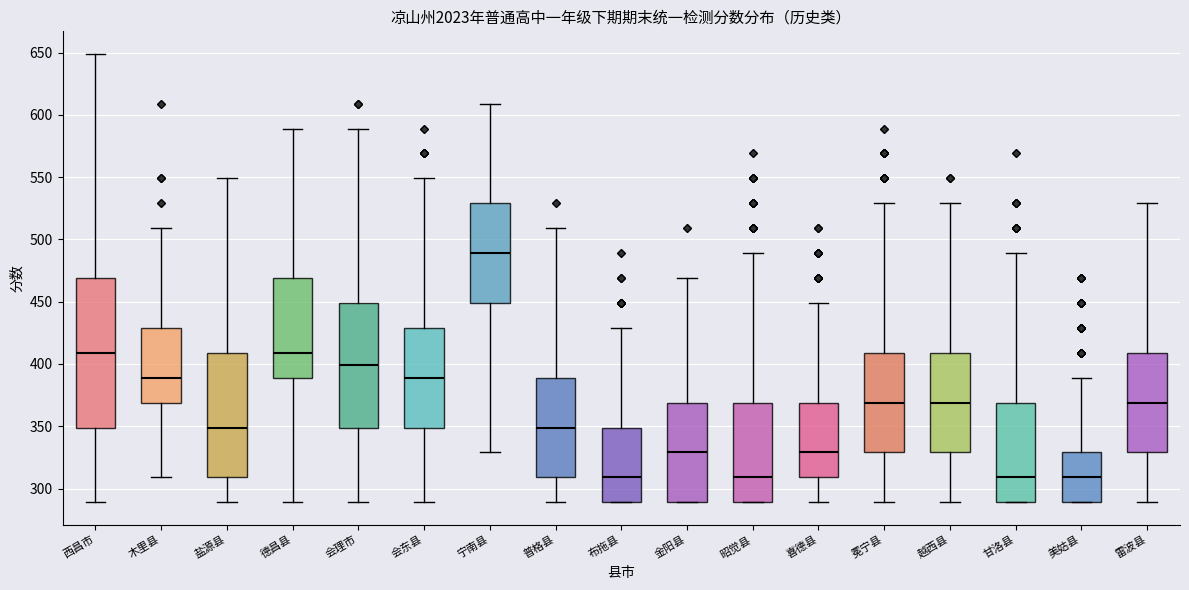

Comparing the boxes themselves (not the whiskers), which one is the tallest?

西昌市